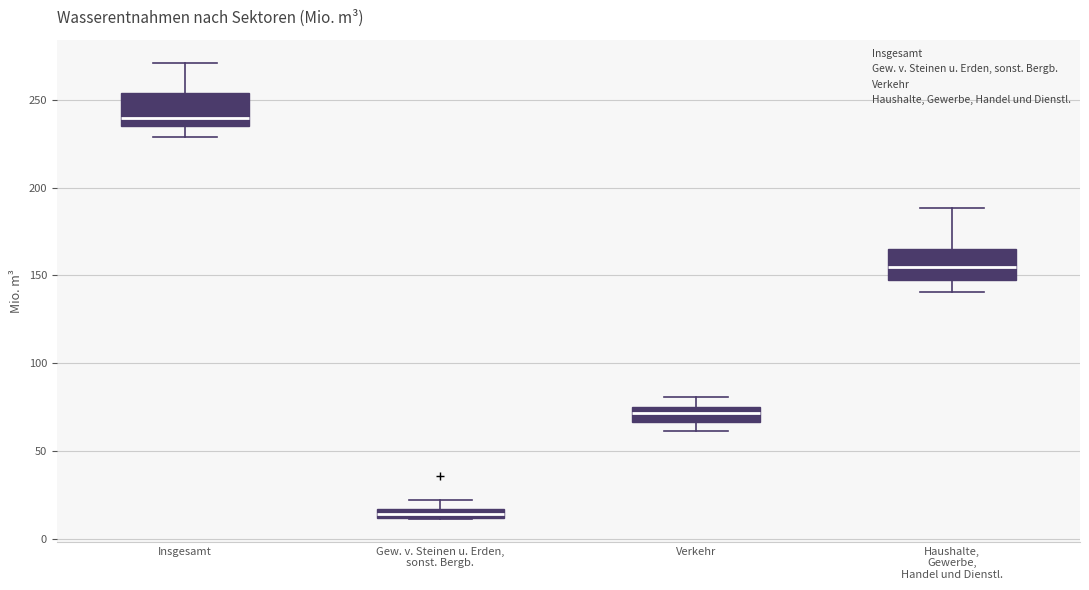

Where does the median line of the box for Verkehr sit on the y-axis? The values are not printed on the chart, so give them approximately, as read against the axis.

70